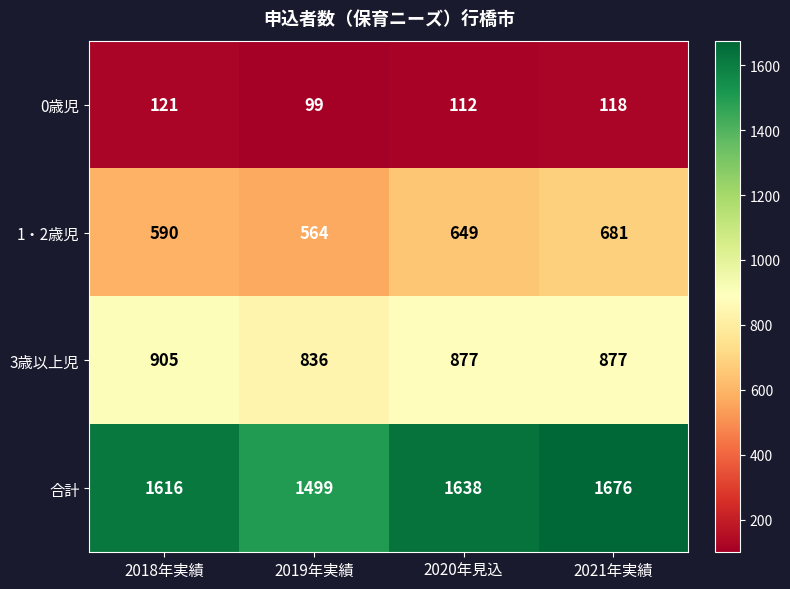

What is the approximate value of 1・2歳児 at 2019年実績, to the nearest 5?

565